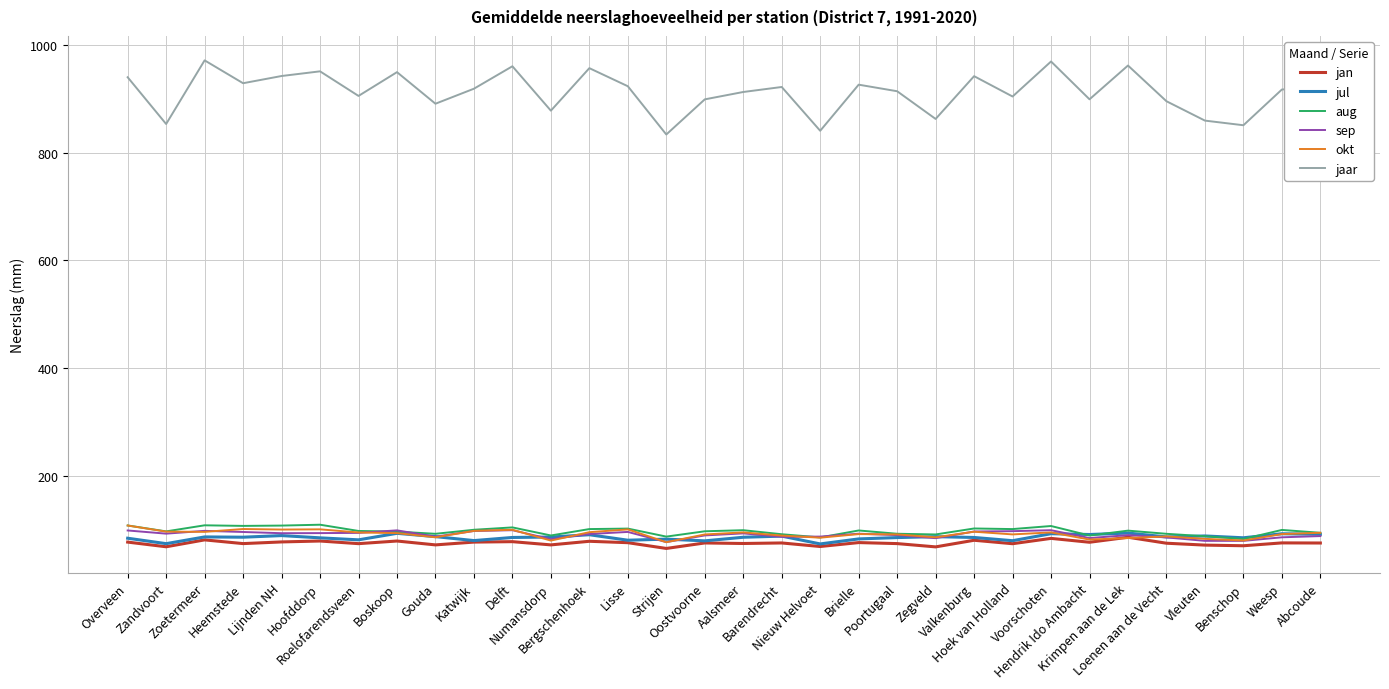

What is the spread (max minus min) of values at Benschop?

781.6